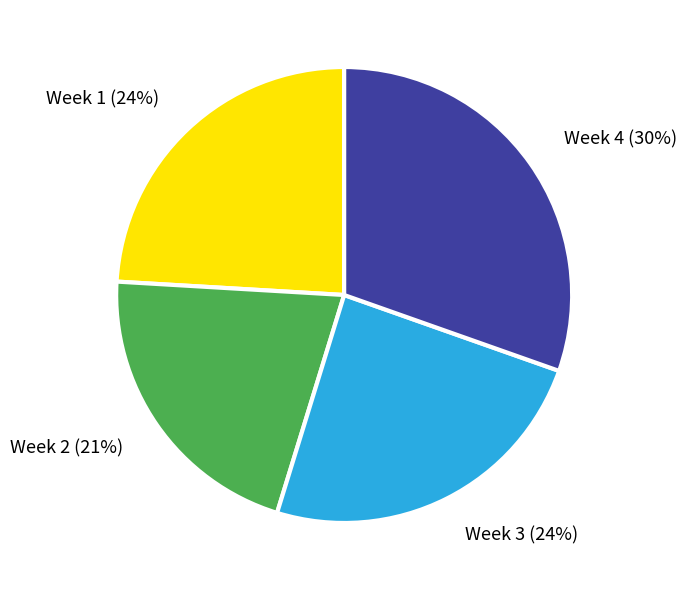

True or false: Week 2 accounts for 11% of the total.

False